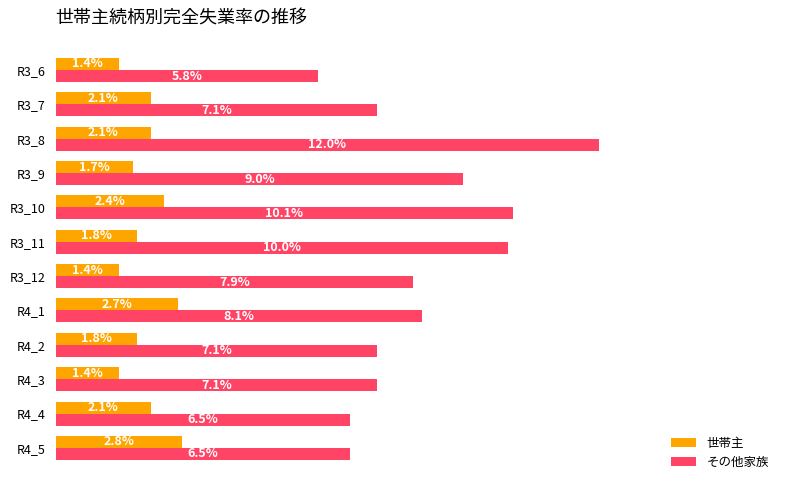

At R3_9, list the series in order from largest to smallest.

その他家族, 世帯主